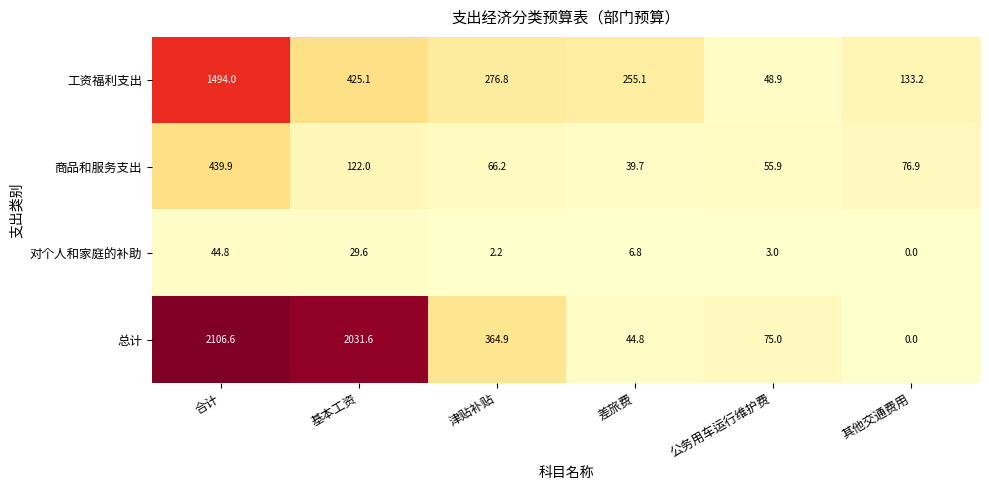

How many distinct data groups are displayed?

4